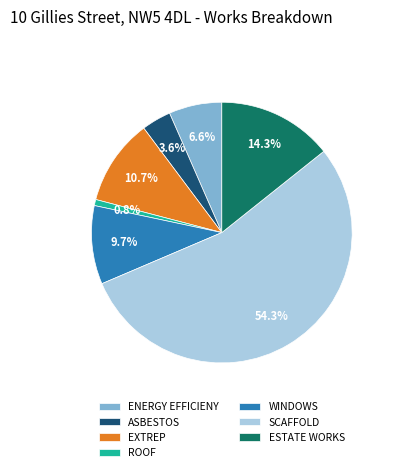

Which category has the smallest portion of the pie?

ROOF